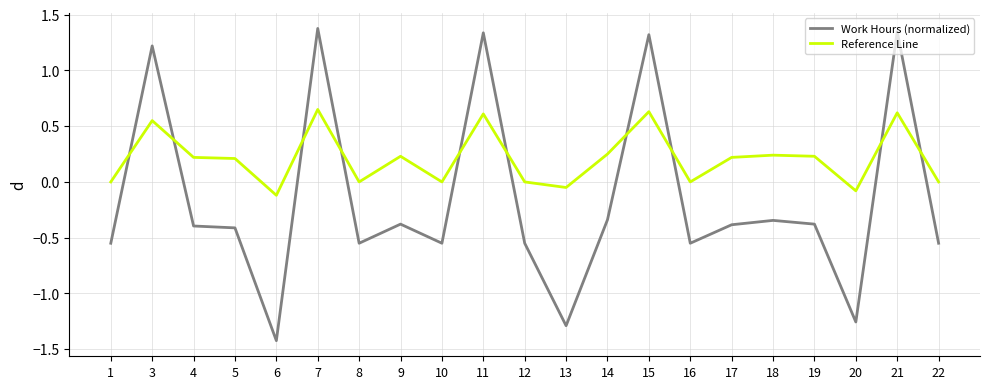

True or false: Work Hours (normalized) and Reference Line cross at least once.

True